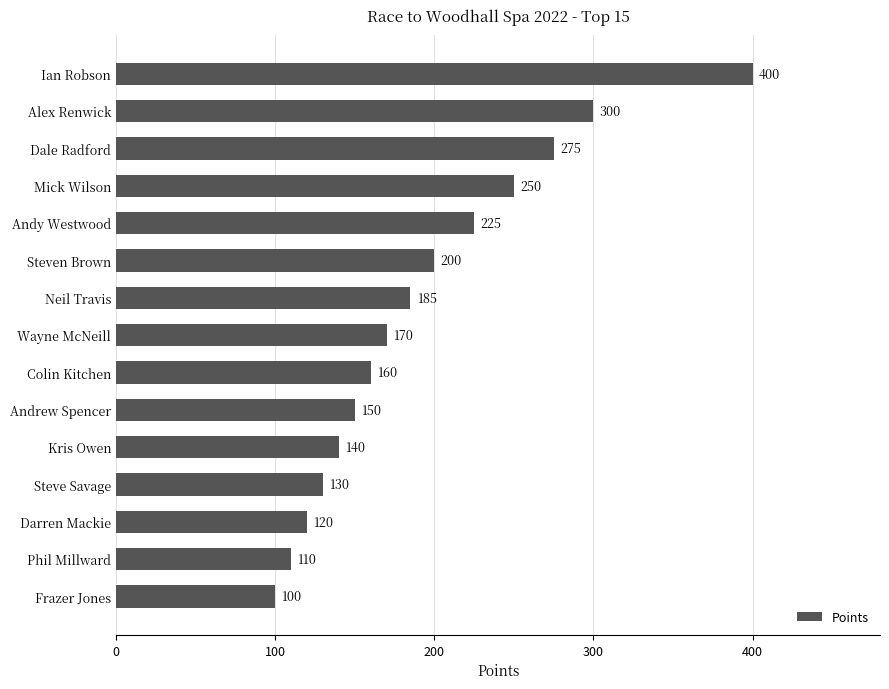

How many bars are there in total?

15